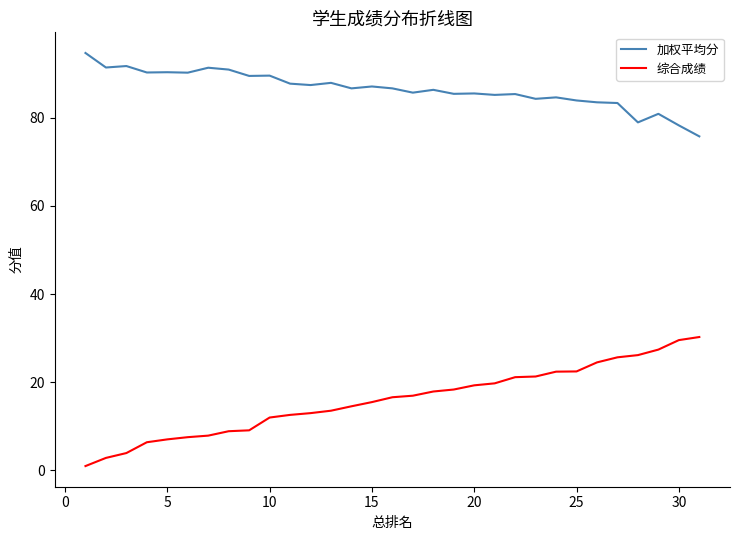

True or false: 综合成绩 and 加权平均分 cross at least once.

False